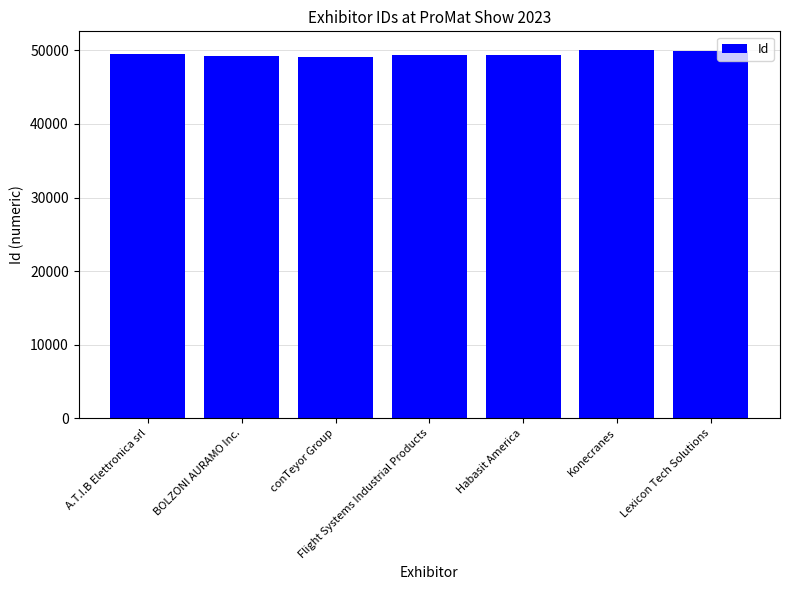

What is the label of the 2nd bar from the left?

BOLZONI AURAMO Inc.